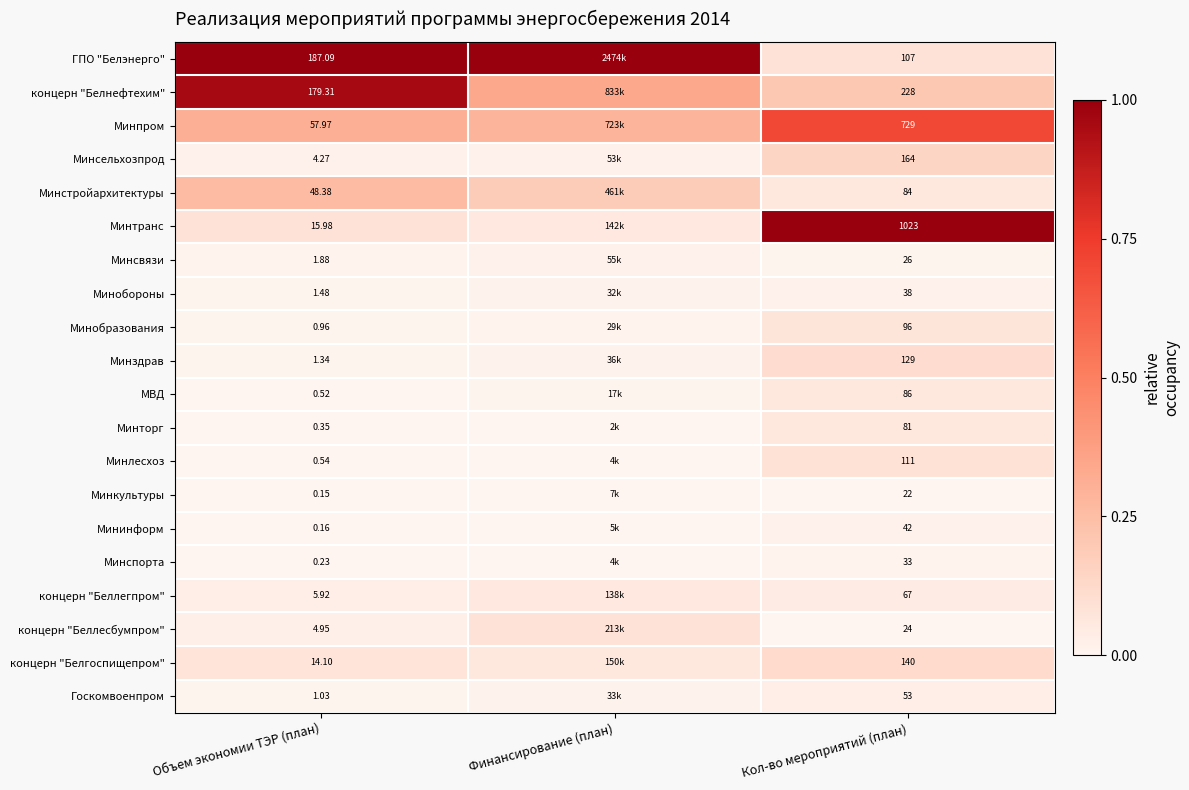

How many categories are shown in the chart?

3